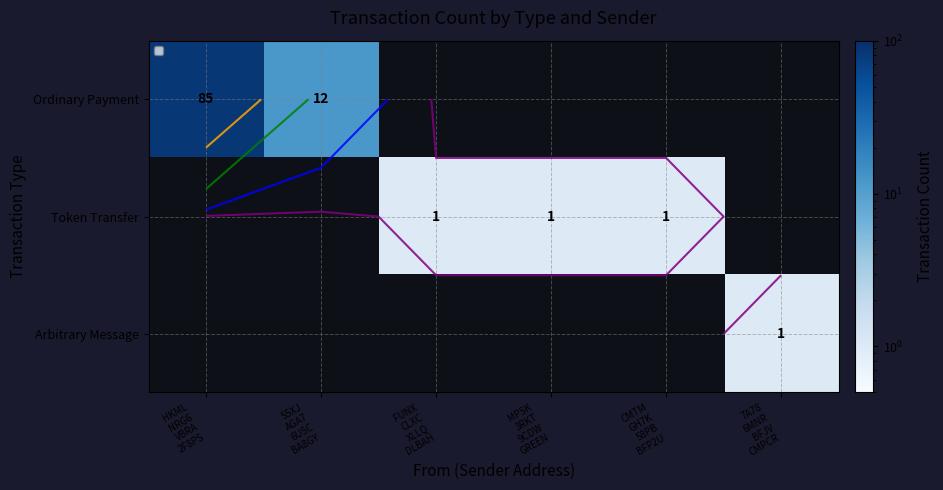

At how many categories does at least one series exceed 31?

1